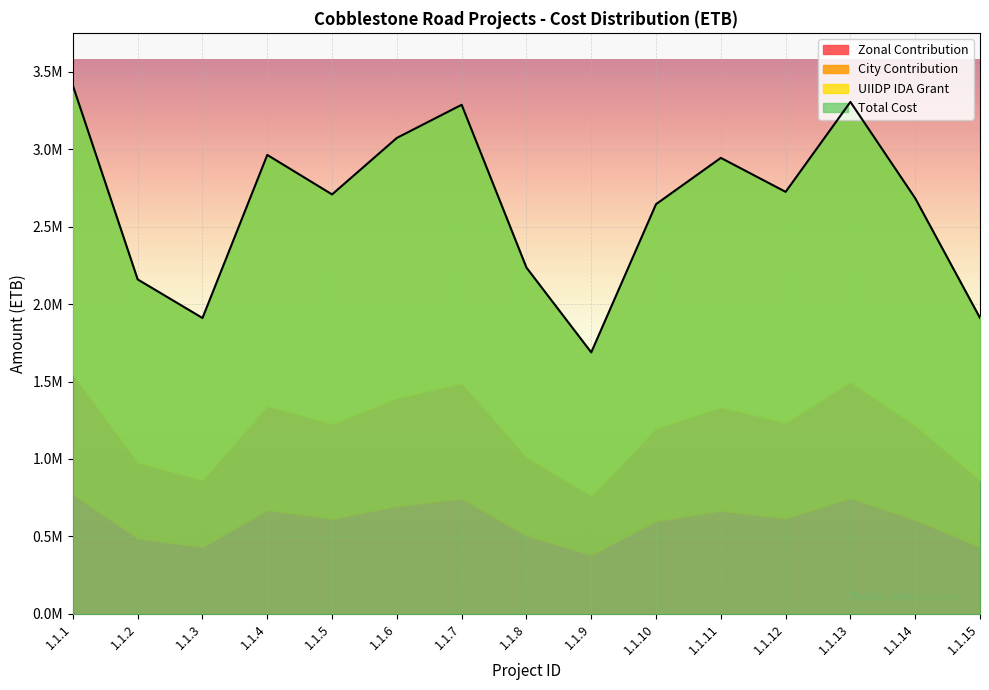

What is the value of the Zonal Contribution point at the 12th from the left?

617354.1